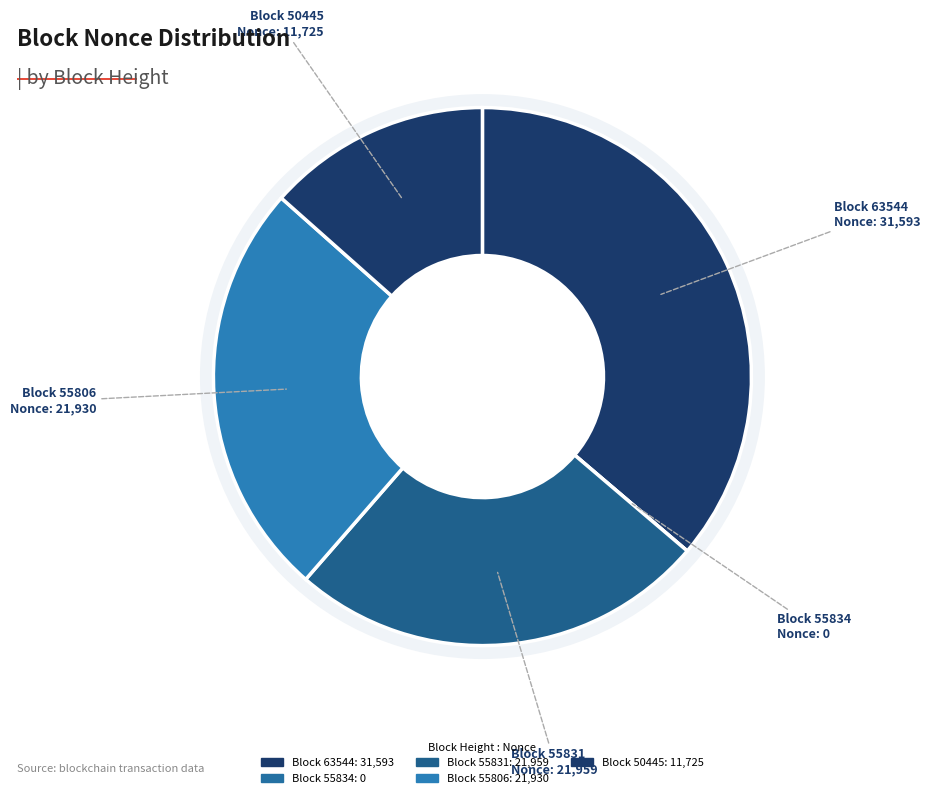

Is there a majority slice in this chart?

No